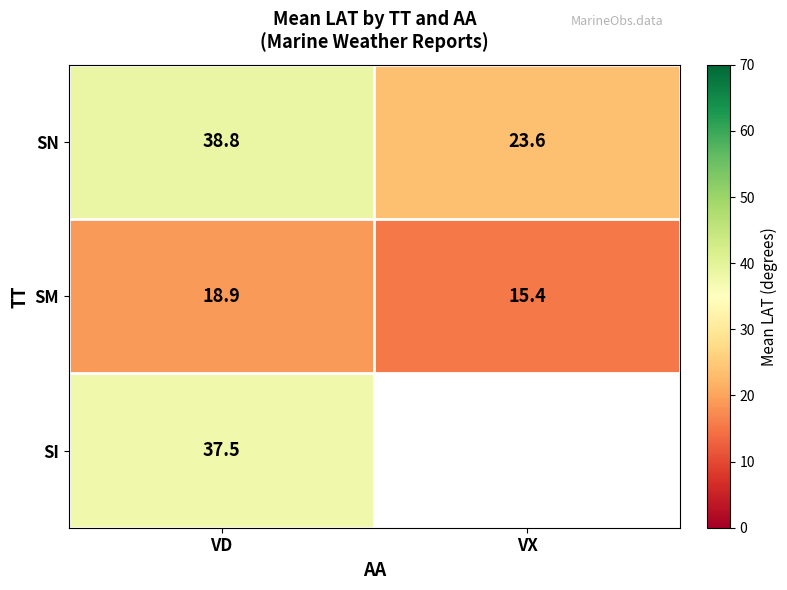

How many distinct data groups are displayed?

3